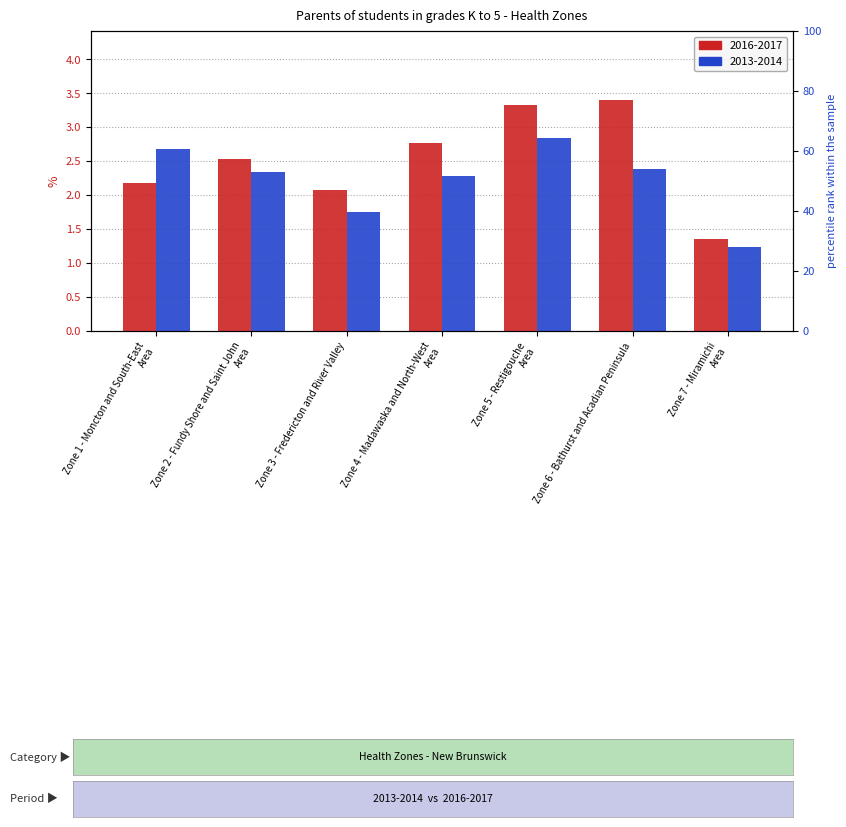

List the series in order of their peak value, highest first.

2016-2017, 2013-2014